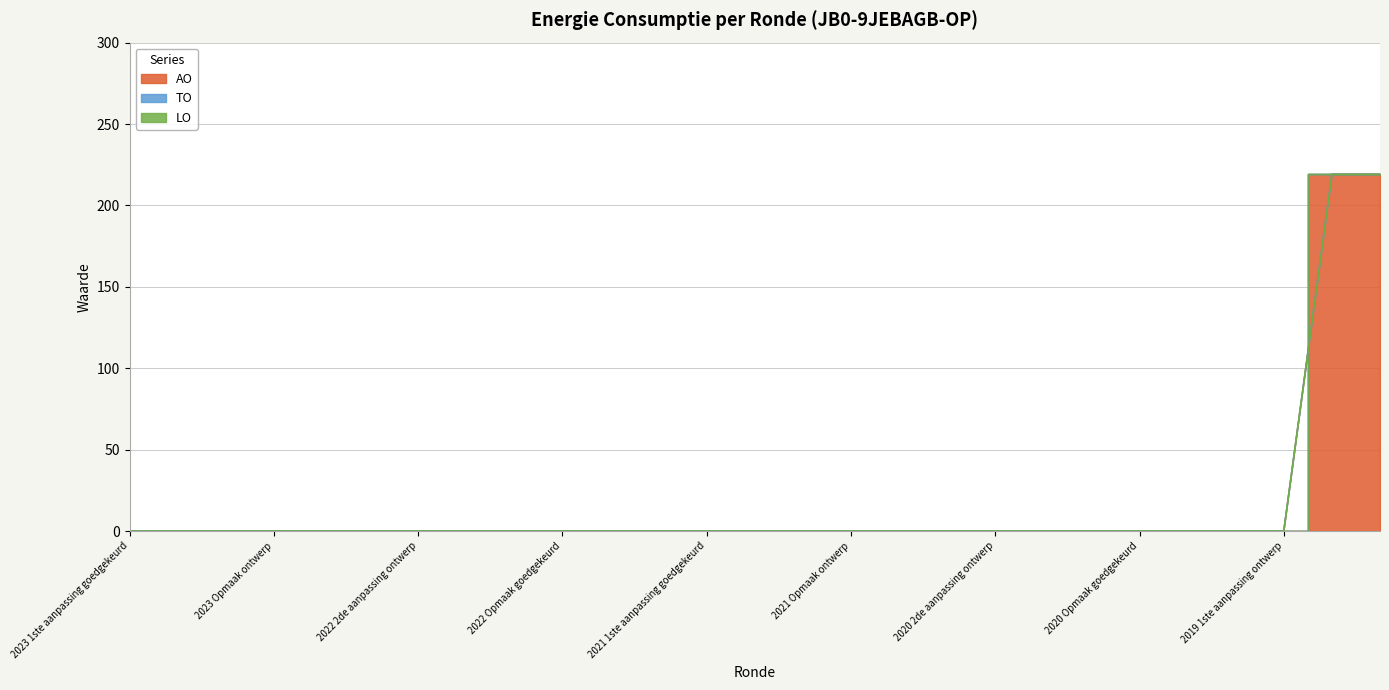

List the series in order of their peak value, lowest first.

TO, LO, AO